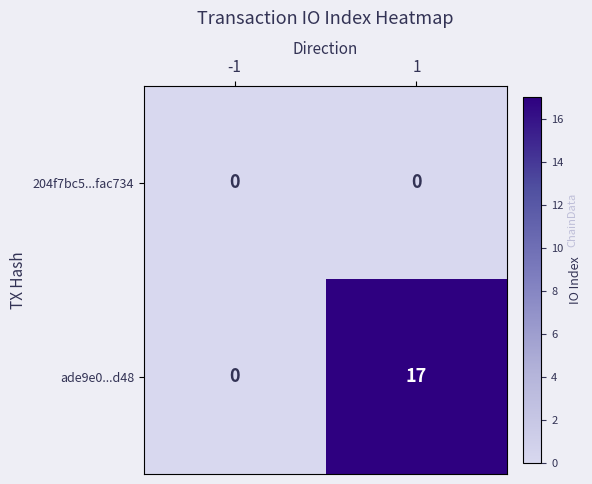

What is the sum of all ade9e0...d48 values?

17